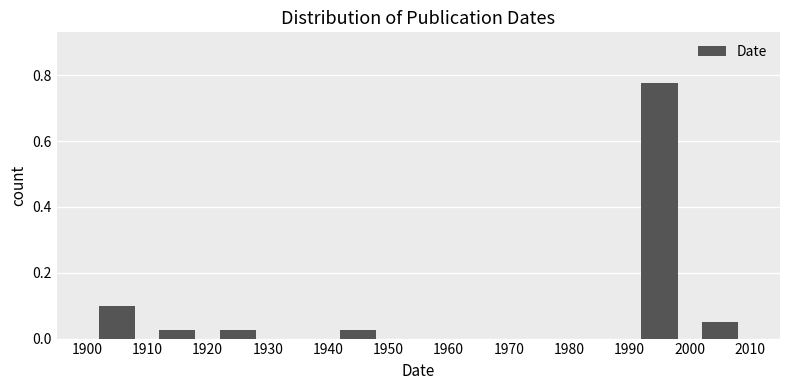

Over which range of the x-axis is the bar tallest?

1990 to 2000